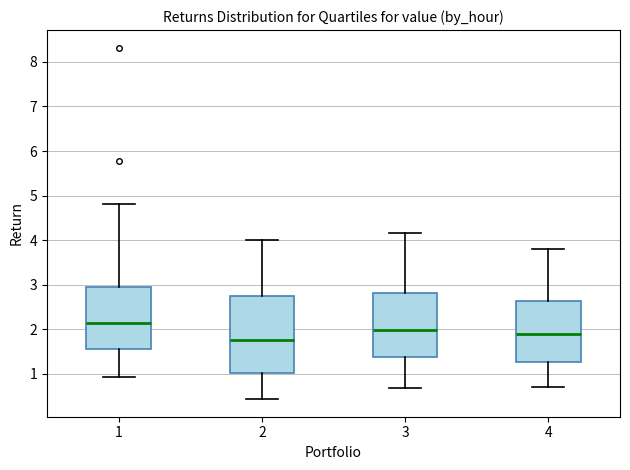

Reading left to right, read every box against the y-axis: the position of its median line, the range the box covers, and the ends of its whiskers. The values are not printed on the chart, so give them approximately, as read against the axis.

1: median 2.1, box 1.6 to 2.9, whiskers 0.9 to 4.8
2: median 1.8, box 1.0 to 2.7, whiskers 0.4 to 4.0
3: median 2.0, box 1.4 to 2.8, whiskers 0.7 to 4.2
4: median 1.9, box 1.3 to 2.6, whiskers 0.7 to 3.8